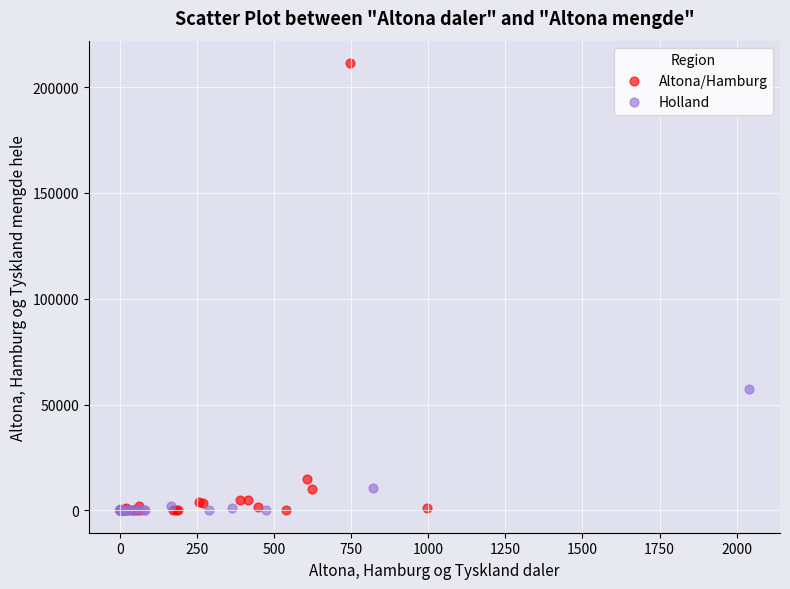

Which series contains the highest Y value?

Altona/Hamburg